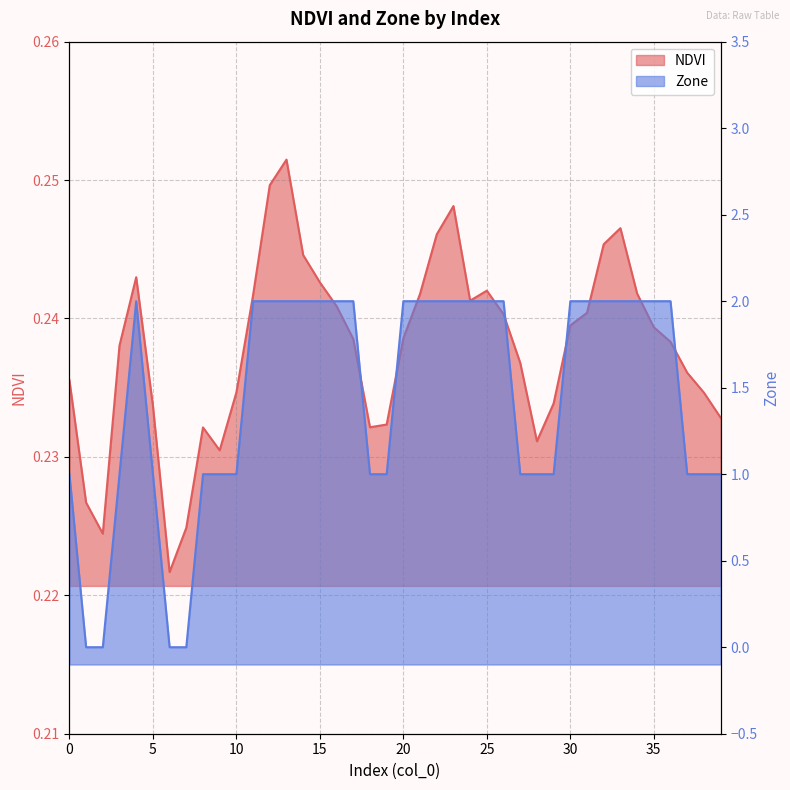

List the series in order of their overall mean, highest first.

Zone, NDVI